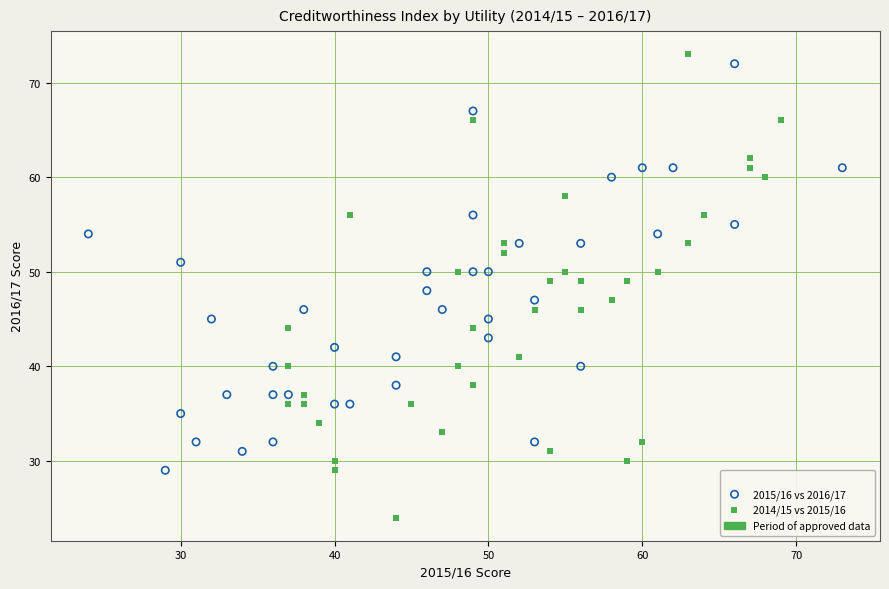

Which series has the largest Y range (max minus min)?

2014/15 vs 2015/16